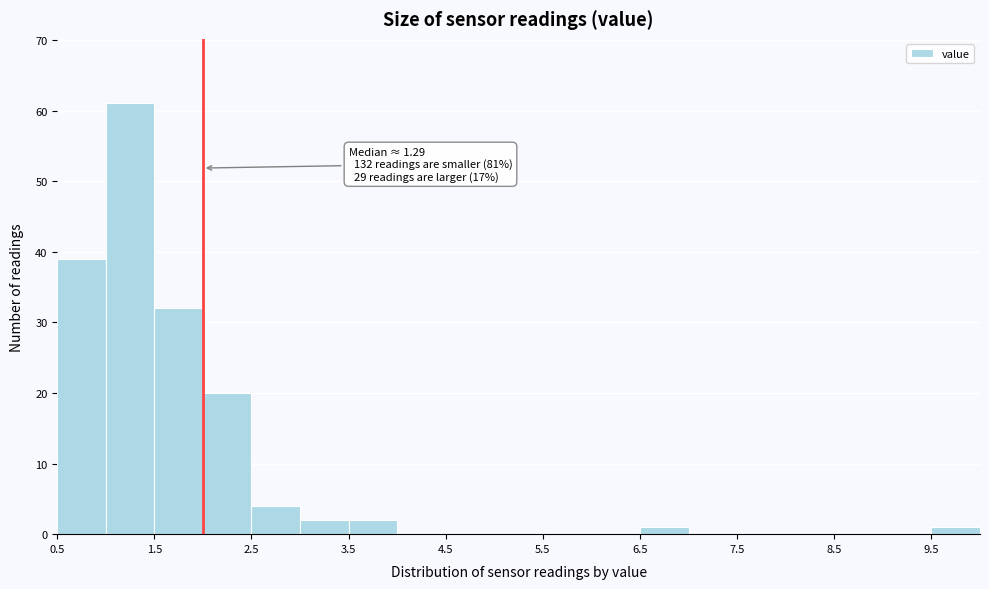

Over which range of the x-axis is the bar tallest?

1.0 to 1.5